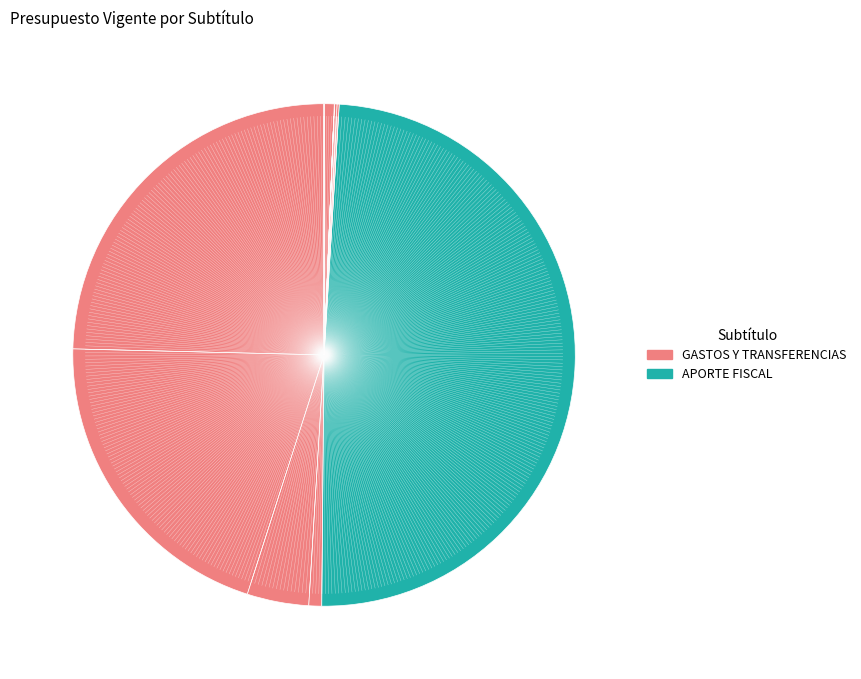

To the nearest percent, what is the difference between the largest and smallest slice percentages?

49%